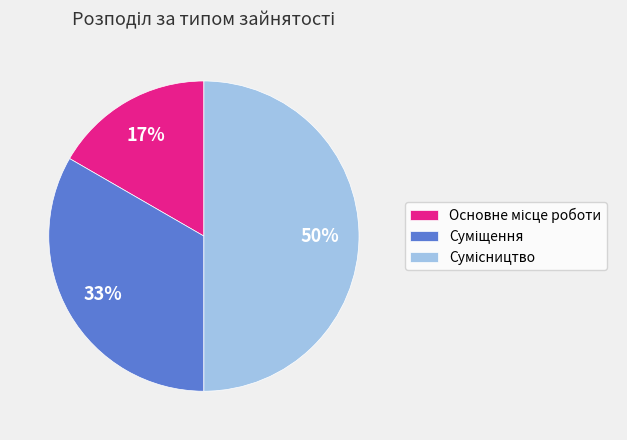

How many slices are in this pie chart?

3